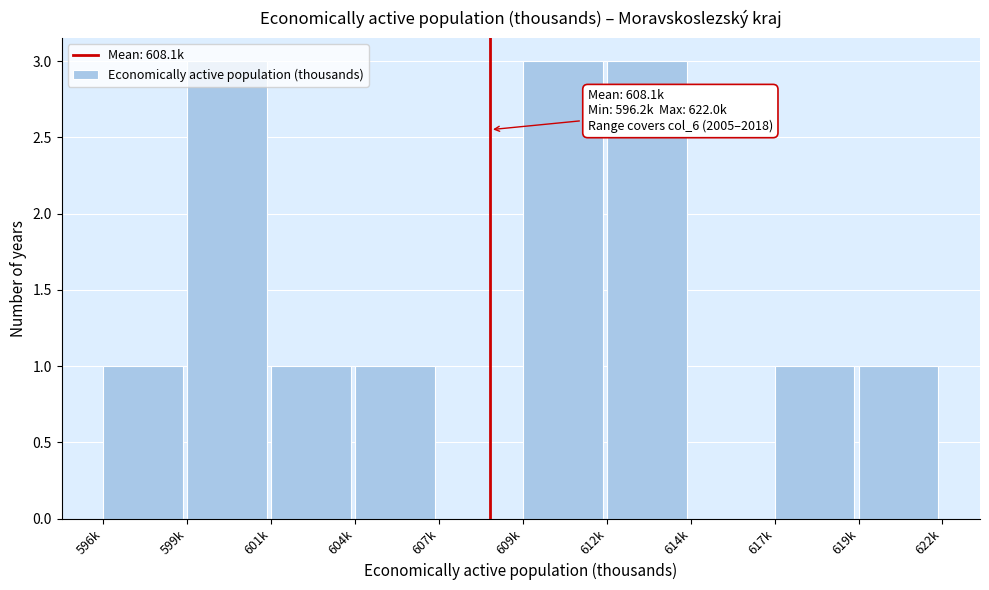

Is it true that the value at 619k is 1?

True